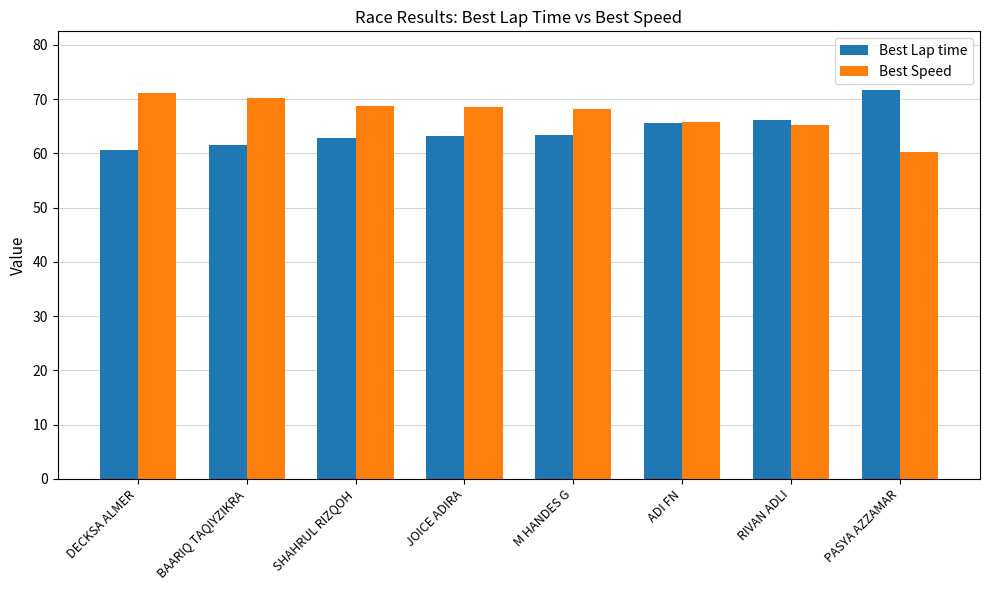

What is the difference between the highest and lowest values at JOICE ADIRA?

5.3